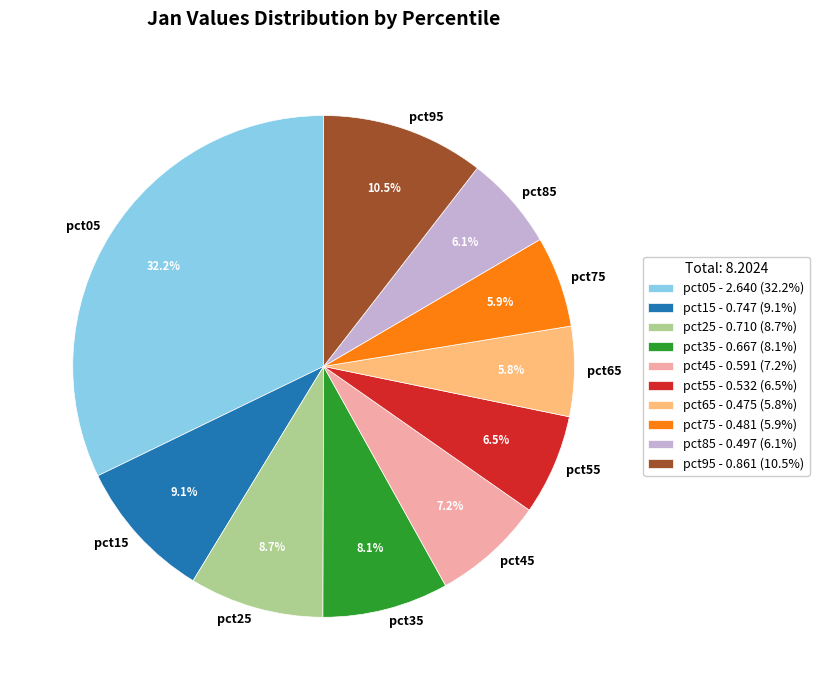

What is the ratio of the value at pct15 to the value at pct05?

0.3